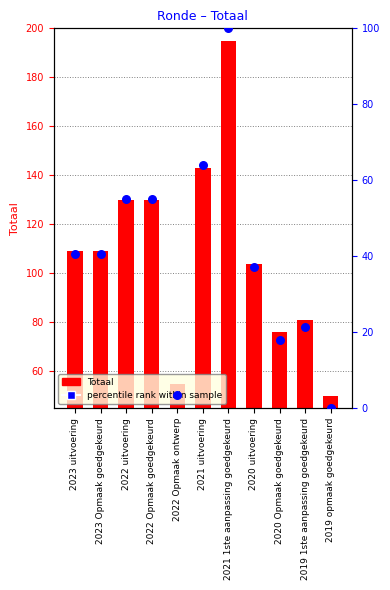

Which series has the largest total across all categories?

Totaal